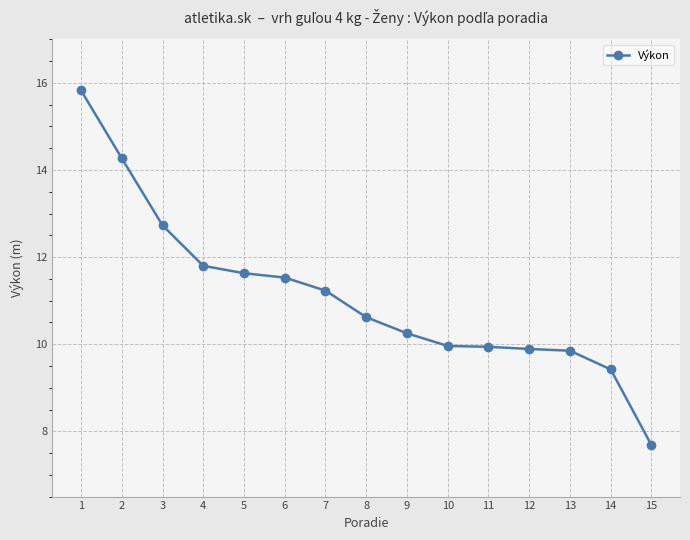

The chart shows a value of 9.4 at 14. True or false?

True